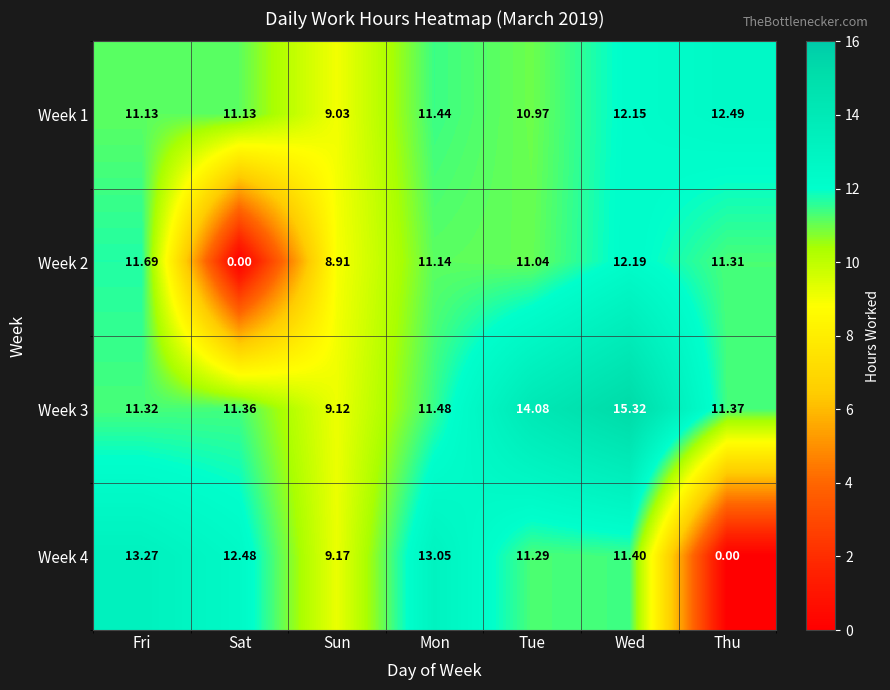

Which category has the highest value in the Week 1 series?

Thu